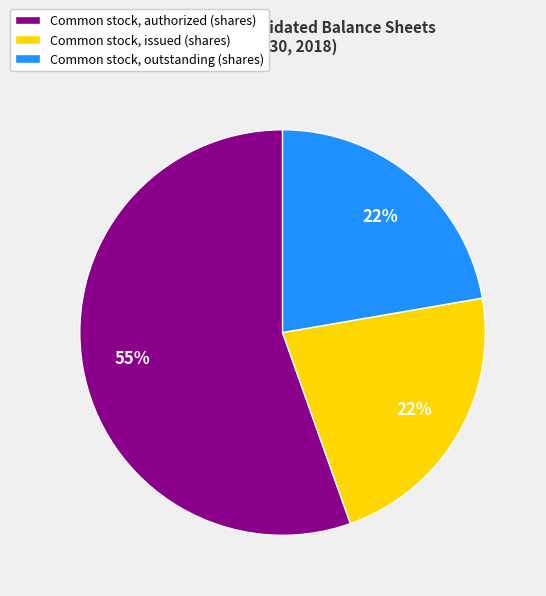

To the nearest percent, what is the combined percentage of Common stock, outstanding (shares) and Common stock, authorized (shares)?

78%